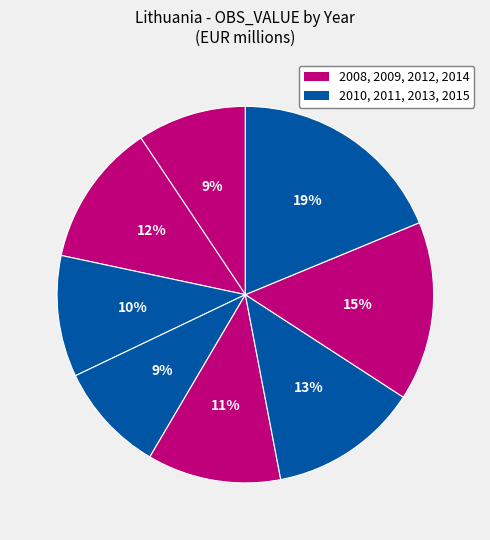

Count the number of slices in the pie.

8